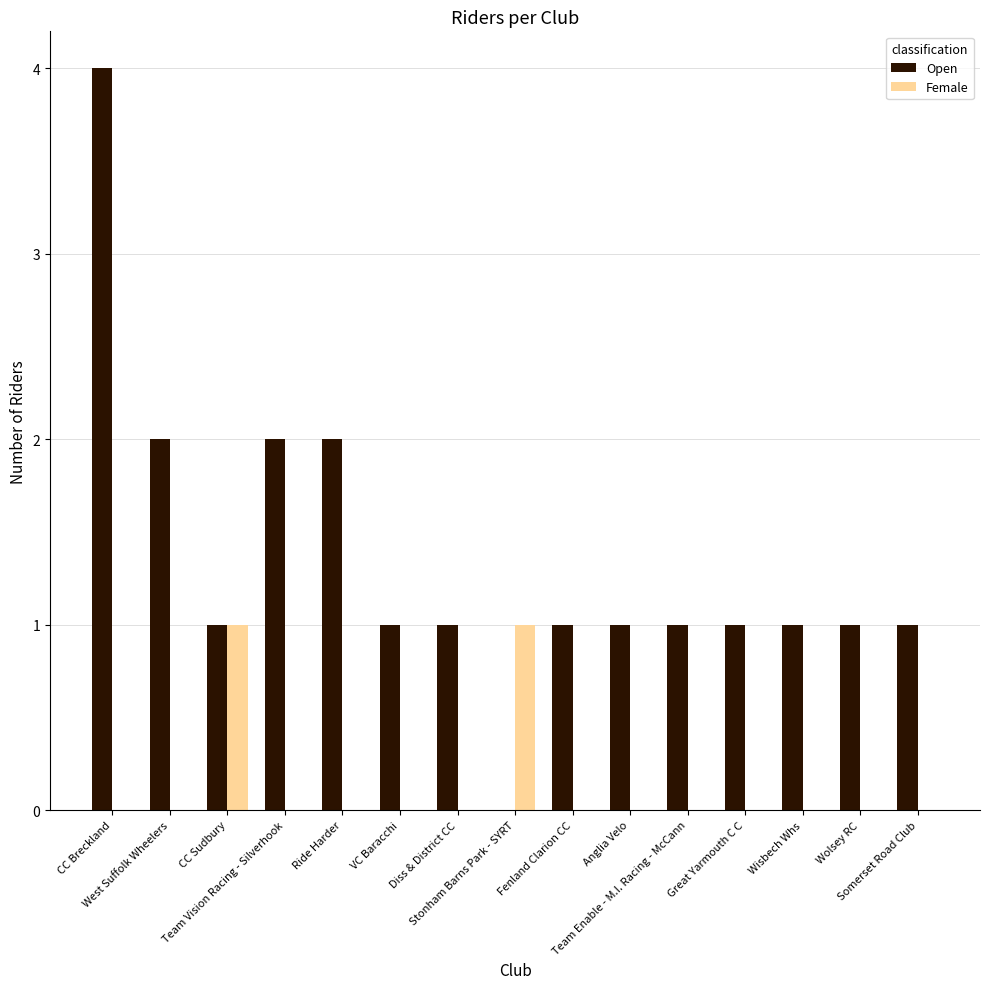

At which category is the sum across all series the highest?

CC Breckland